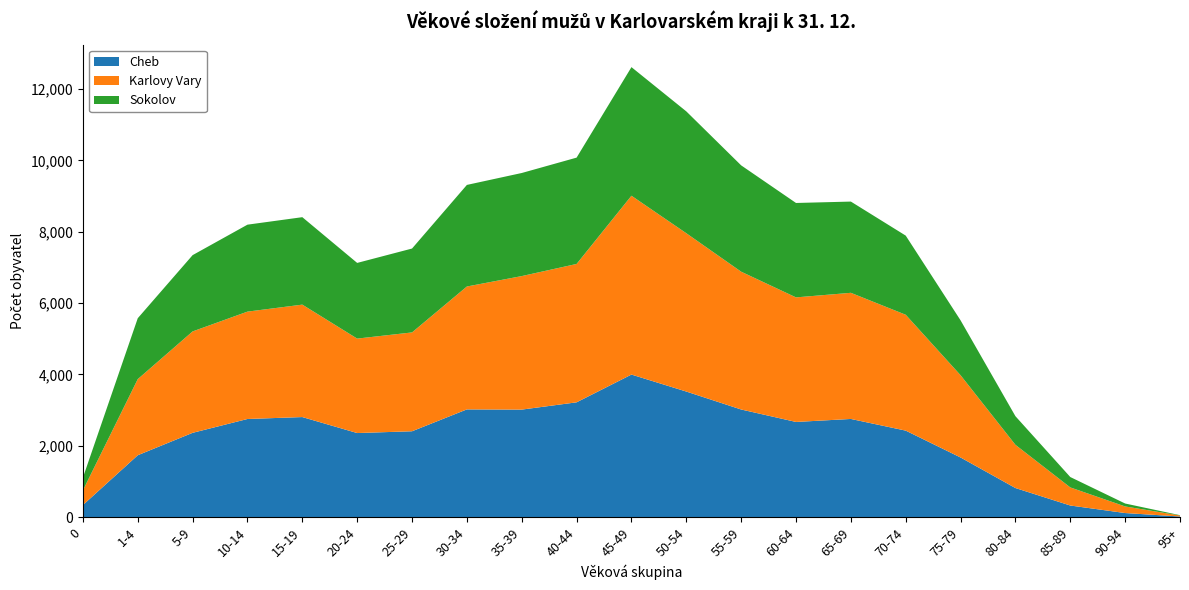

Reading left to right, what are all the values shown in this chart?

Cheb: 0=338	1-4=1734	5-9=2362	10-14=2750	15-19=2804	20-24=2356	25-29=2406	30-34=3019	35-39=3013	40-44=3217	45-49=3995	50-54=3519	55-59=3016	60-64=2667	65-69=2751	70-74=2424	75-79=1671	80-84=815	85-89=325	90-94=114	95+=17
Karlovy Vary: 0=411	1-4=2133	5-9=2842	10-14=3009	15-19=3151	20-24=2647	25-29=2770	30-34=3444	35-39=3742	40-44=3878	45-49=5012	50-54=4437	55-59=3862	60-64=3491	65-69=3535	70-74=3247	75-79=2305	80-84=1211	85-89=507	90-94=185	95+=28
Sokolov: 0=356	1-4=1707	5-9=2138	10-14=2437	15-19=2451	20-24=2121	25-29=2351	30-34=2847	35-39=2889	40-44=2980	45-49=3604	50-54=3415	55-59=2980	60-64=2646	65-69=2557	70-74=2218	75-79=1538	80-84=802	85-89=291	90-94=82	95+=9